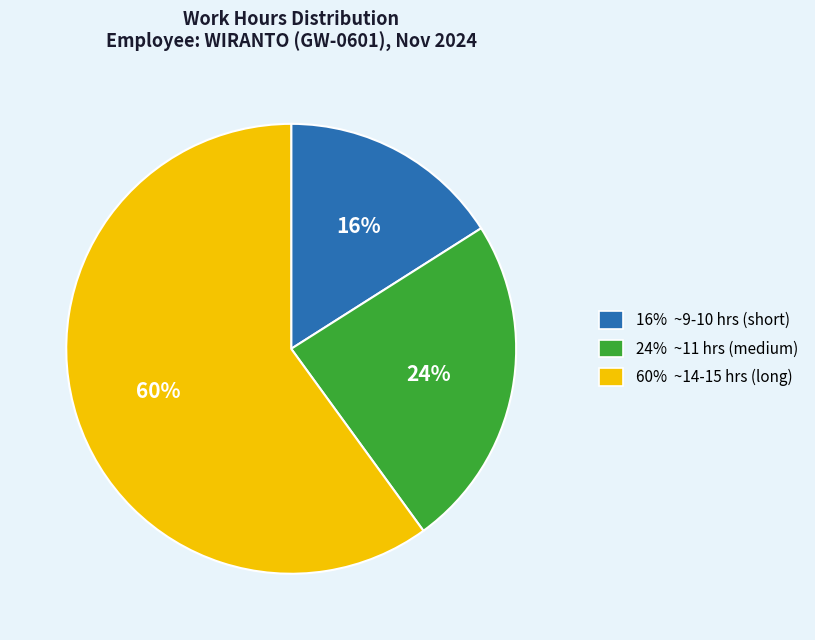

To the nearest percent, what is the difference between the largest and smallest slice percentages?

44%